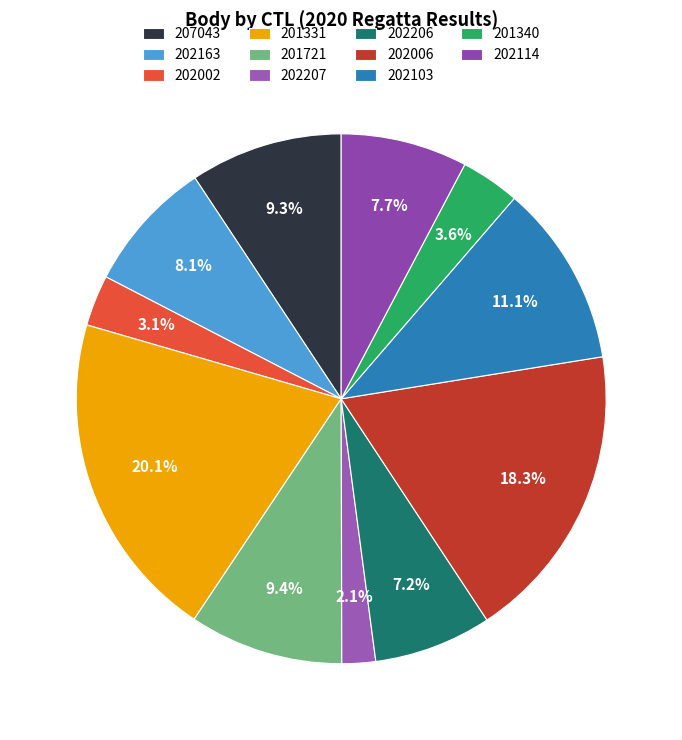

Do 201331 and 207043 together represent more than half of the pie?

No